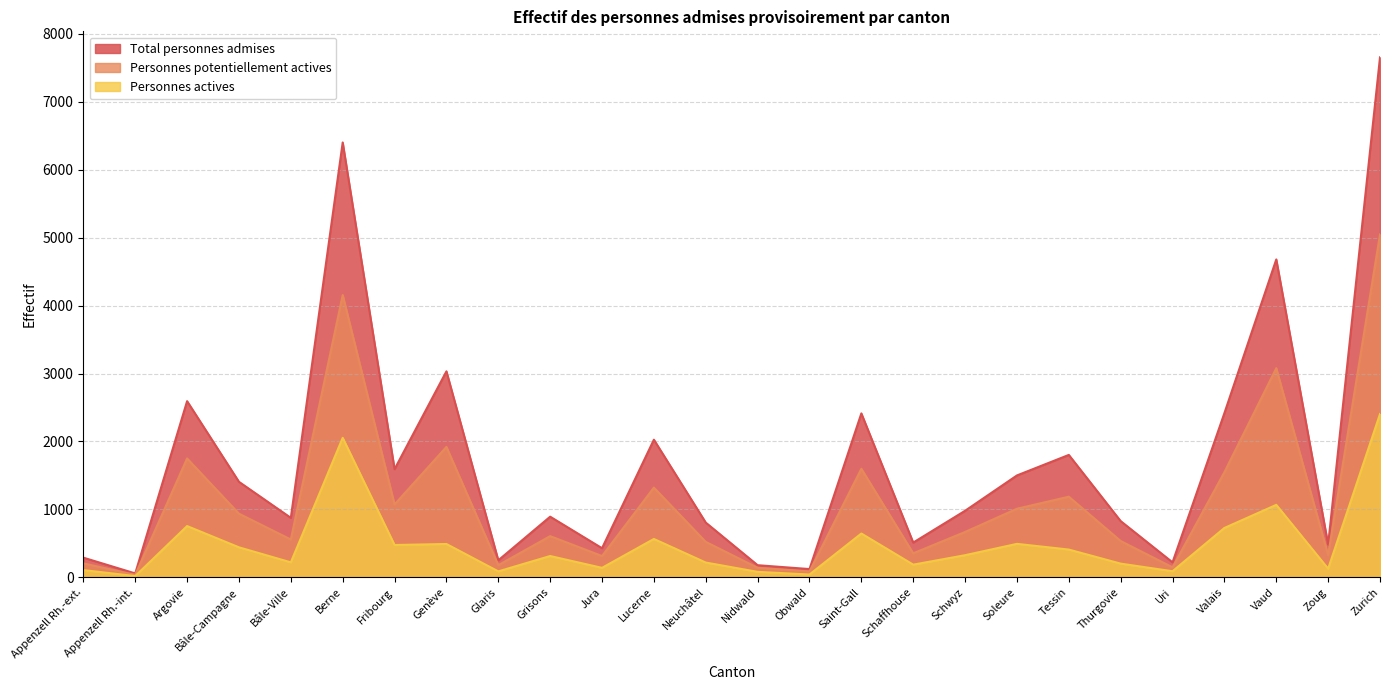

Reading left to right, transcribe all the data shown in this chart.

Total personnes admises: 290	58	2593	1406	876	6400	1592	3032	251	893	429	2026	806	179	122	2413	512	980	1500	1802	828	221	2417	4679	482	7653
Personnes potentiellement actives: 206	37	1750	937	557	4155	1073	1920	179	607	314	1321	522	141	87	1598	354	668	1010	1187	535	148	1548	3078	327	5047
Personnes actives: 107	19	755	442	221	2053	476	491	88	314	140	565	218	81	42	645	187	326	493	409	202	90	727	1067	127	2404